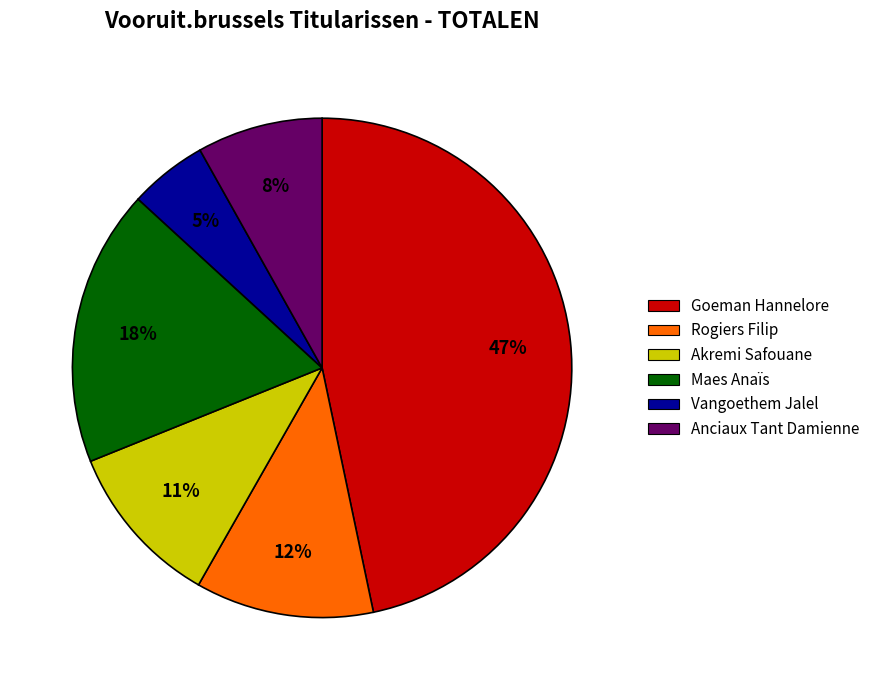

The Anciaux Tant Damienne slice represents 8% of the pie. True or false?

True